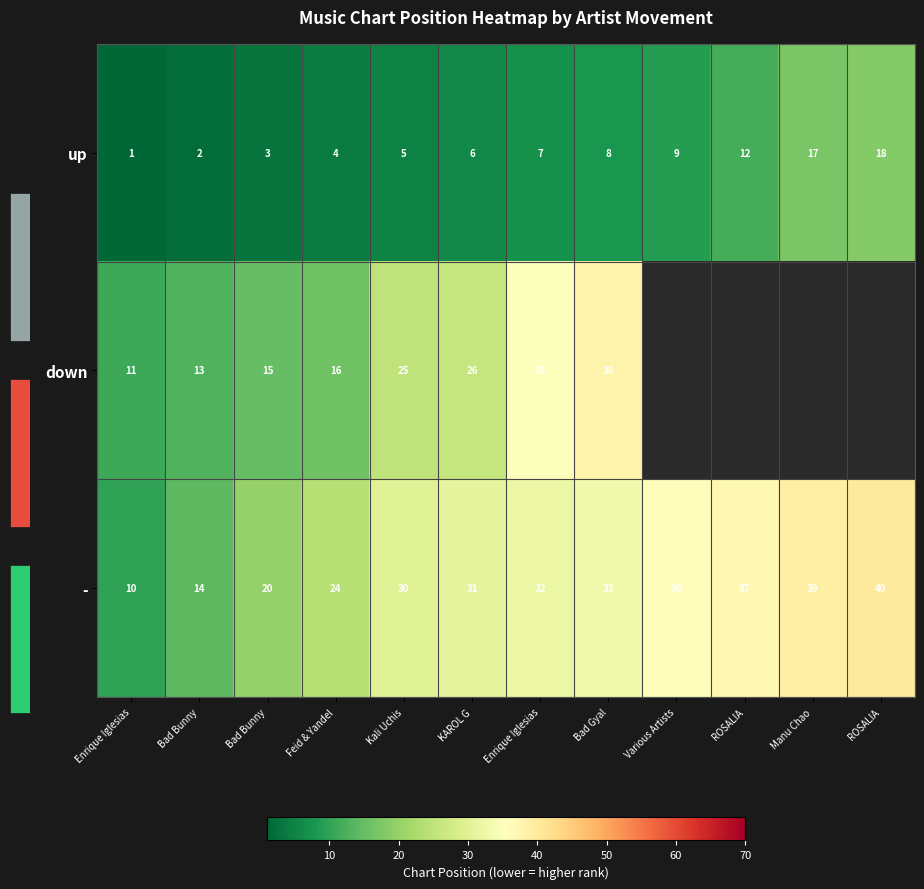

What is the total value across all series at Enrique Iglesias?

22.0